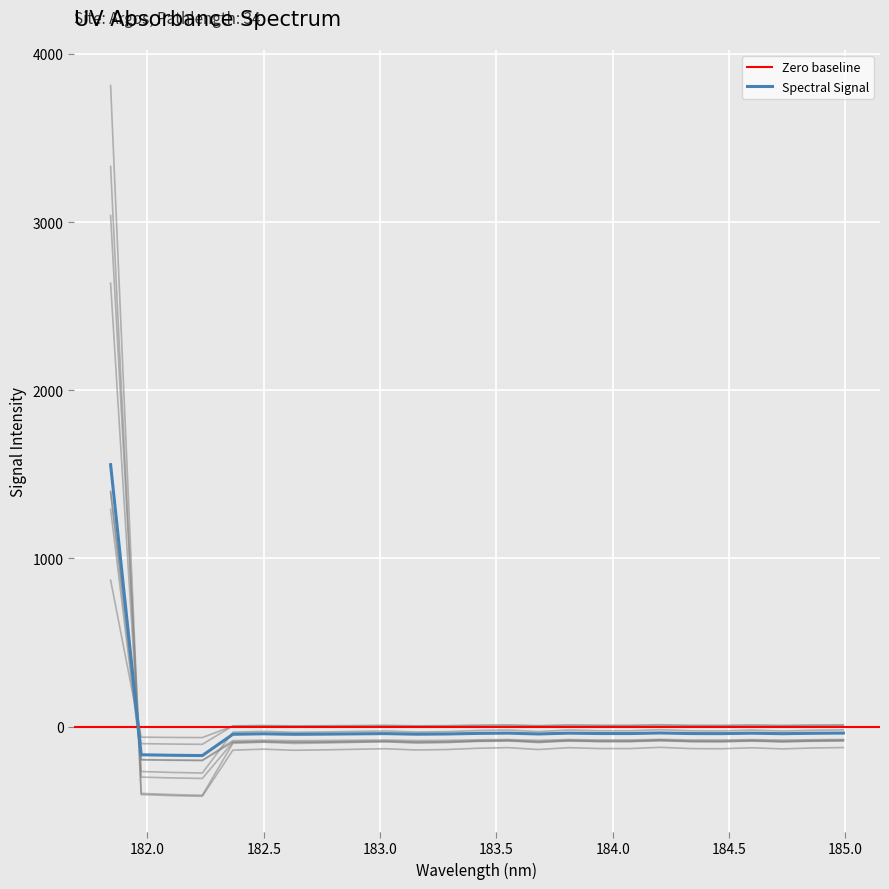

What is the minimum value for Spectral Signal?

-172.3